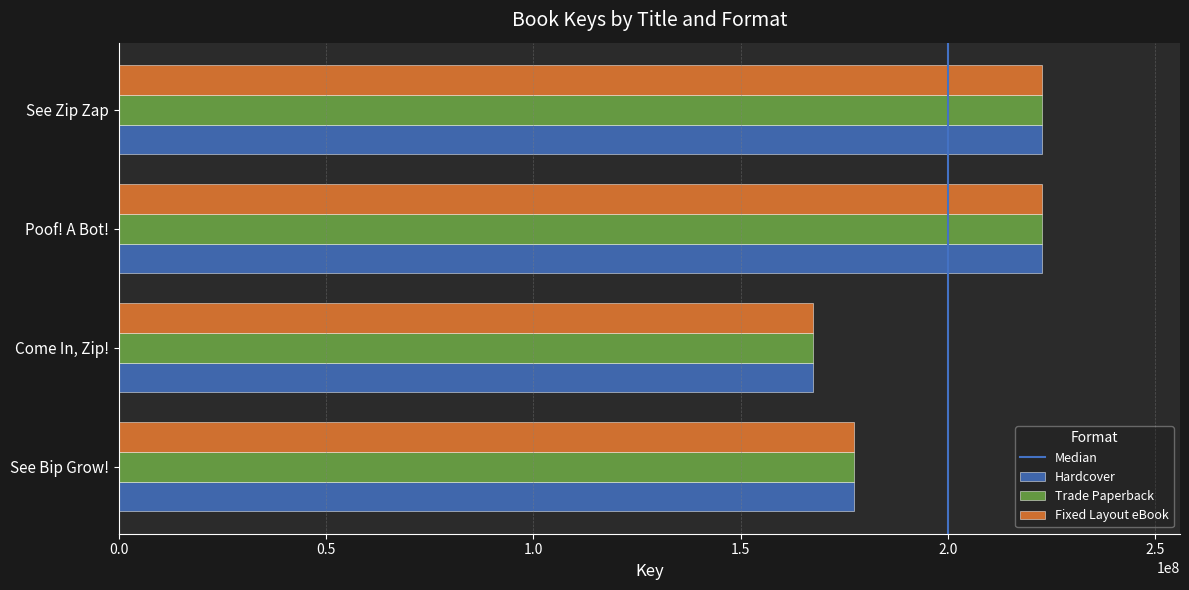

List the labels in order of Fixed Layout eBook value, smallest first.

Come In, Zip!, See Bip Grow!, See Zip Zap, Poof! A Bot!